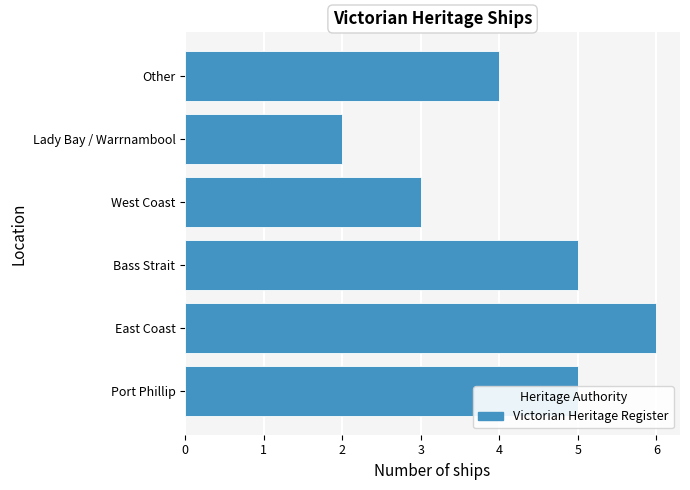

What is the average value?

4